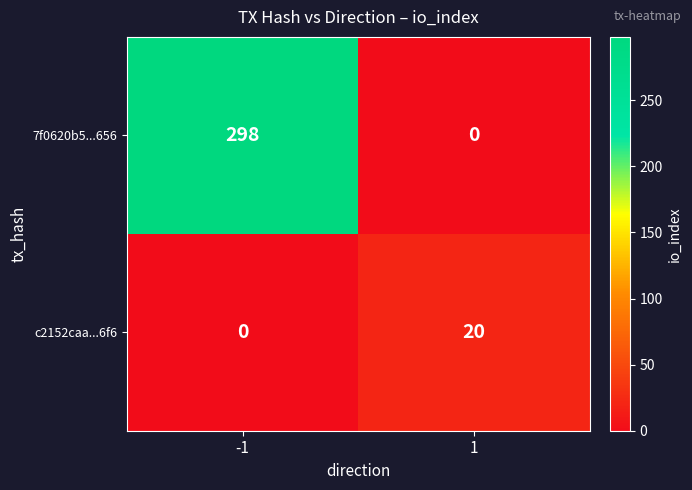

Is it true that 7f0620b5...656 equals 298 at -1?

True